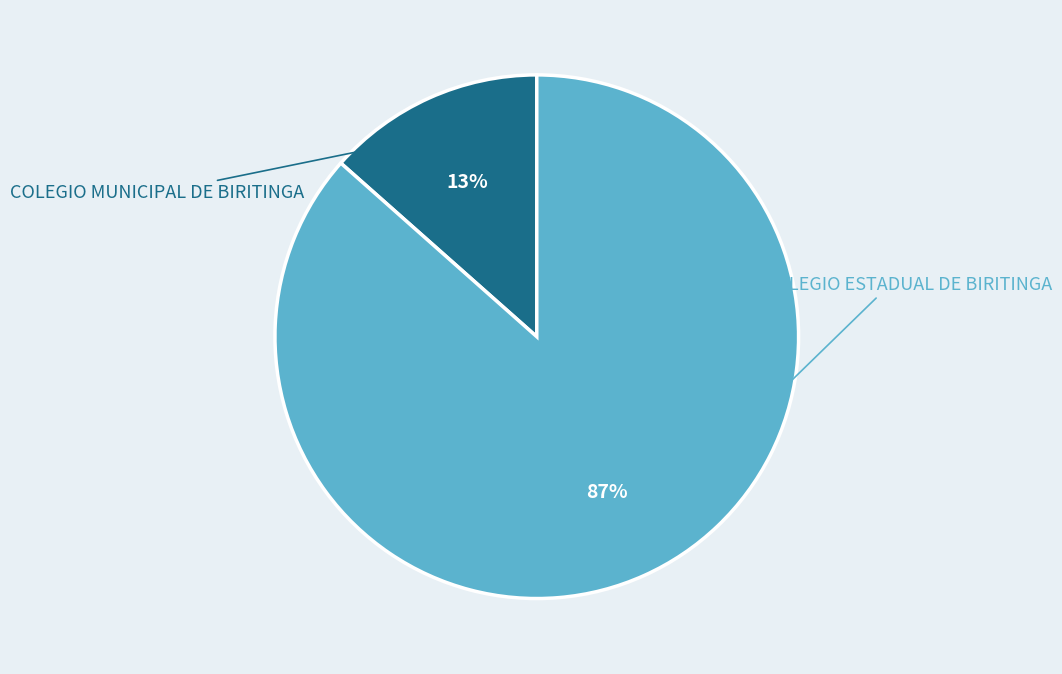

Do COLEGIO MUNICIPAL DE BIRITINGA and EE - COLEGIO ESTADUAL DE BIRITINGA together represent more than half of the pie?

Yes